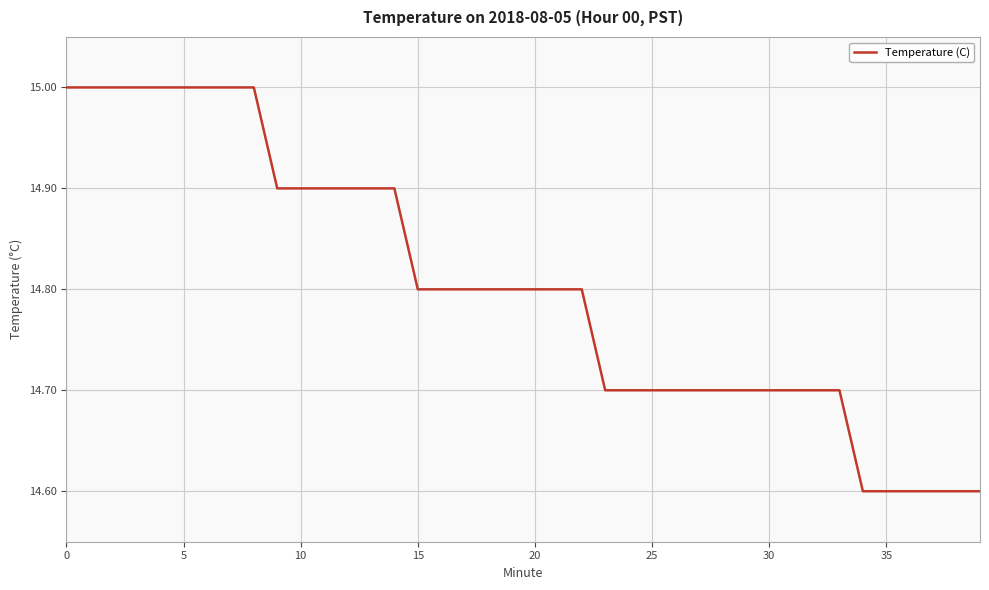

What is the minimum value shown in the chart?

14.6